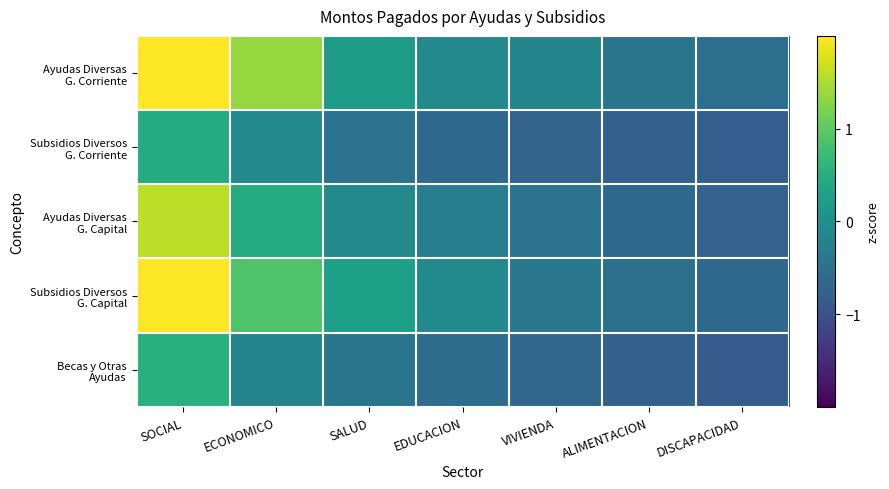

Between VIVIENDA and DISCAPACIDAD, which series saw the biggest shift?

Ayudas Diversas G. Corriente